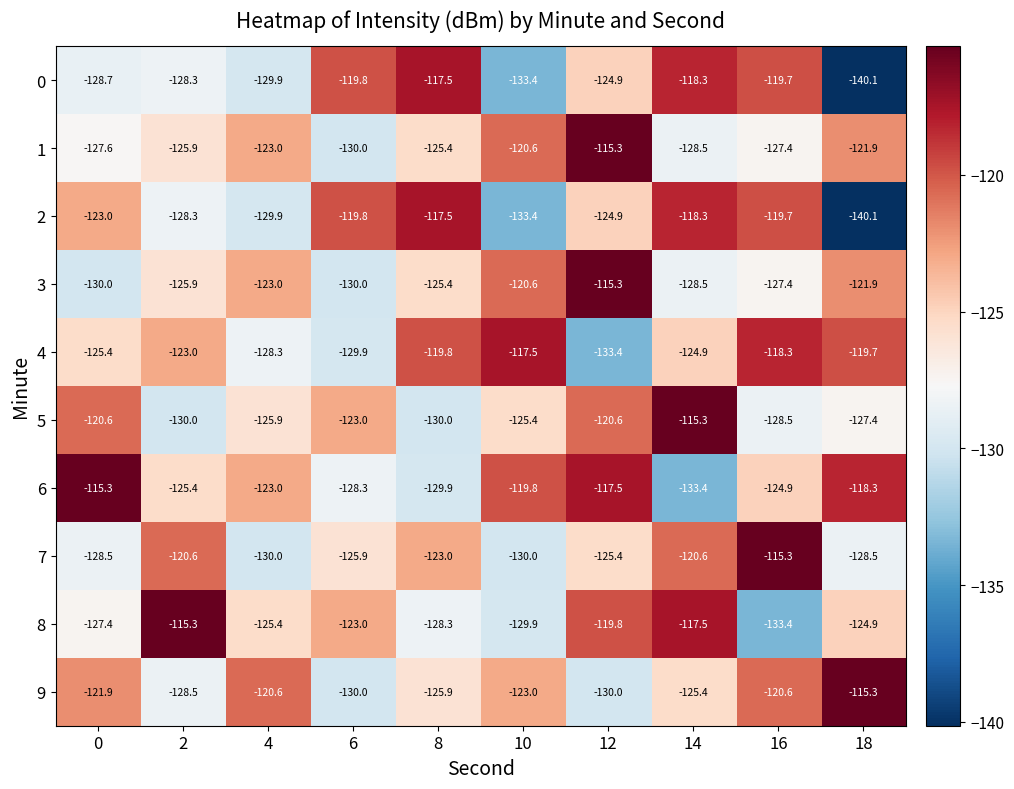

Between 4 and 10, which series saw the biggest shift?

4